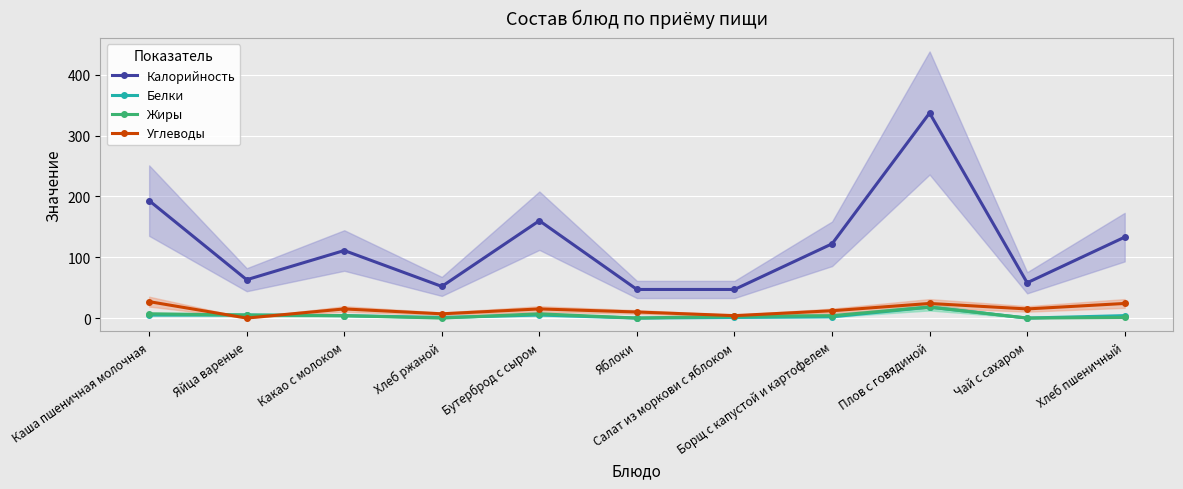

How many data points does each series have?

11